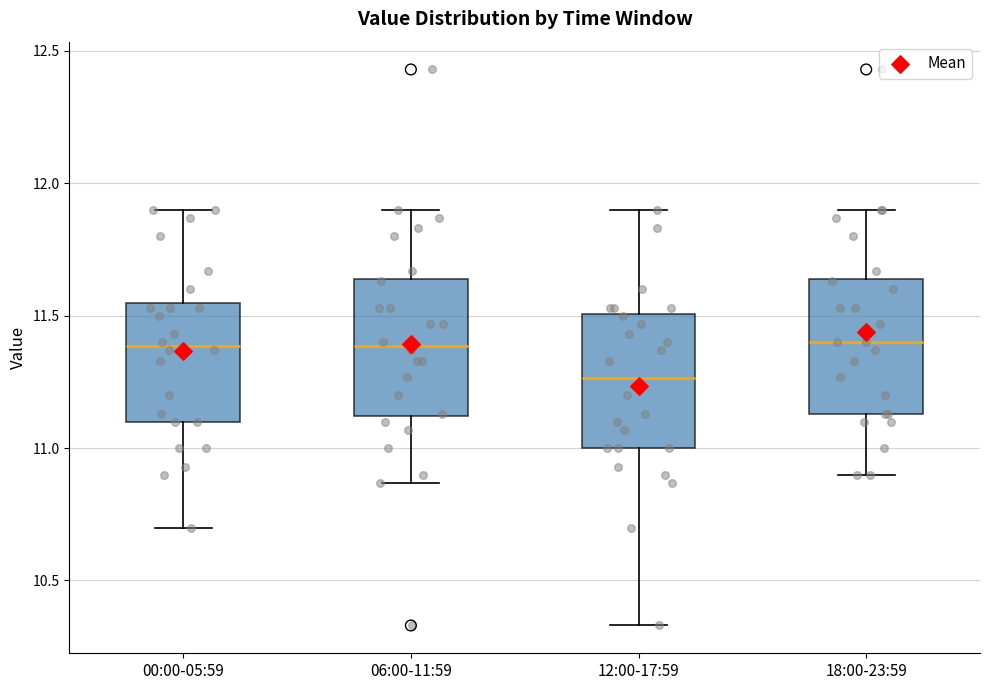

Reading left to right, read every box against the y-axis: the position of its median line, the range the box covers, and the ends of its whiskers. The values are not printed on the chart, so give them approximately, as read against the axis.

00:00-05:59: median 11.40, box 11.10 to 11.55, whiskers 10.70 to 11.90
06:00-11:59: median 11.40, box 11.10 to 11.65, whiskers 10.85 to 11.90
12:00-17:59: median 11.25, box 11.00 to 11.50, whiskers 10.35 to 11.90
18:00-23:59: median 11.40, box 11.15 to 11.65, whiskers 10.90 to 11.90